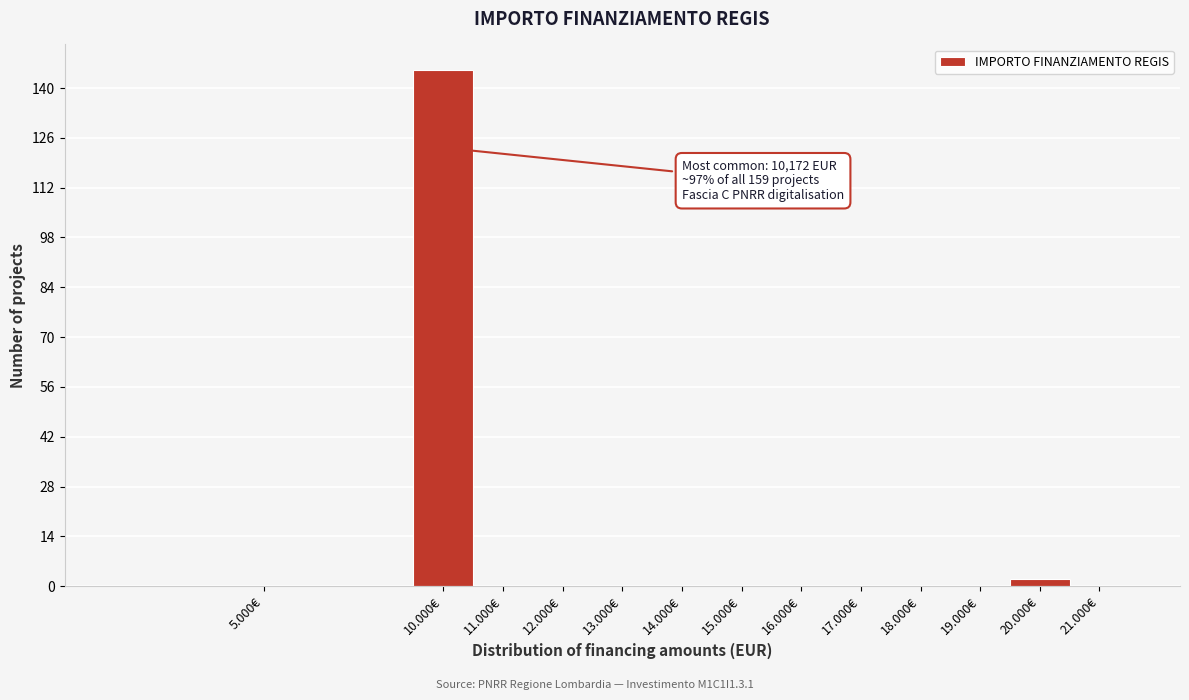

Reading left to right, what are all the values shown in this chart?

5.000€=0	10.000€=145	11.000€=0	12.000€=0	13.000€=0	14.000€=0	15.000€=0	16.000€=0	17.000€=0	18.000€=0	19.000€=0	20.000€=2	21.000€=0